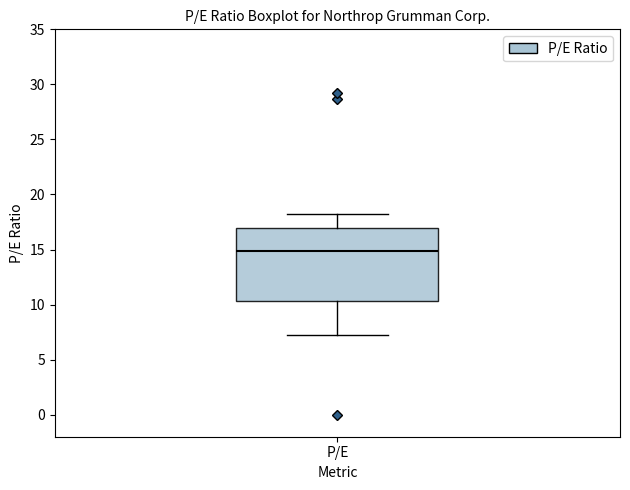

Read this box plot against the y-axis: the position of the median line, the range covered by the box, and the ends of both whiskers. The values are not printed on the chart, so give them approximately, as read against the axis.

median 15.0, box 10.5 to 17.0, whiskers 7.0 to 18.0